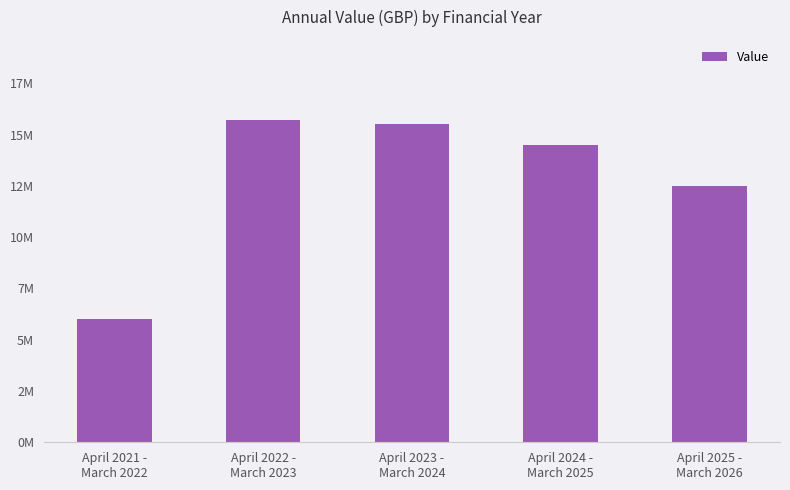

The value at April 2025 -
March 2026 is 22057939. True or false?

False